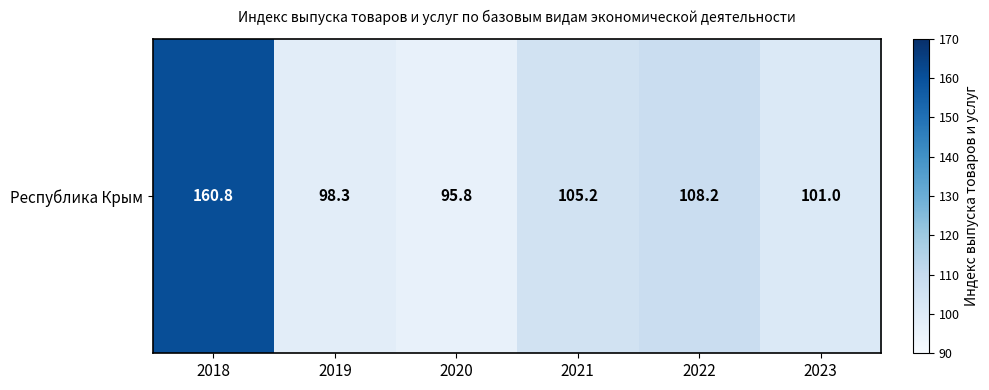

At which label is the value closest to 128?

2022